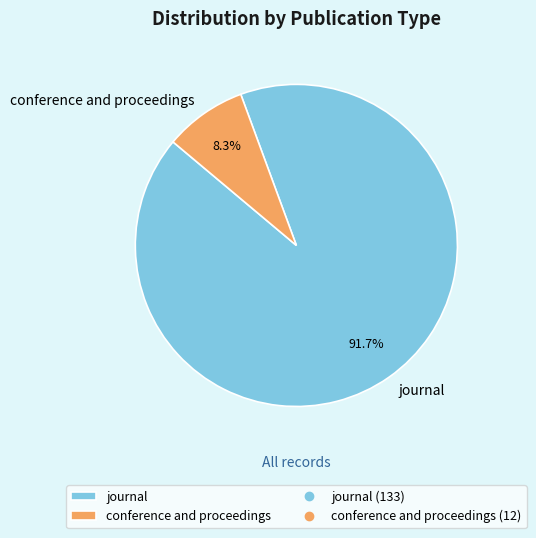

Is it true that conference and proceedings is 20% of the pie?

False